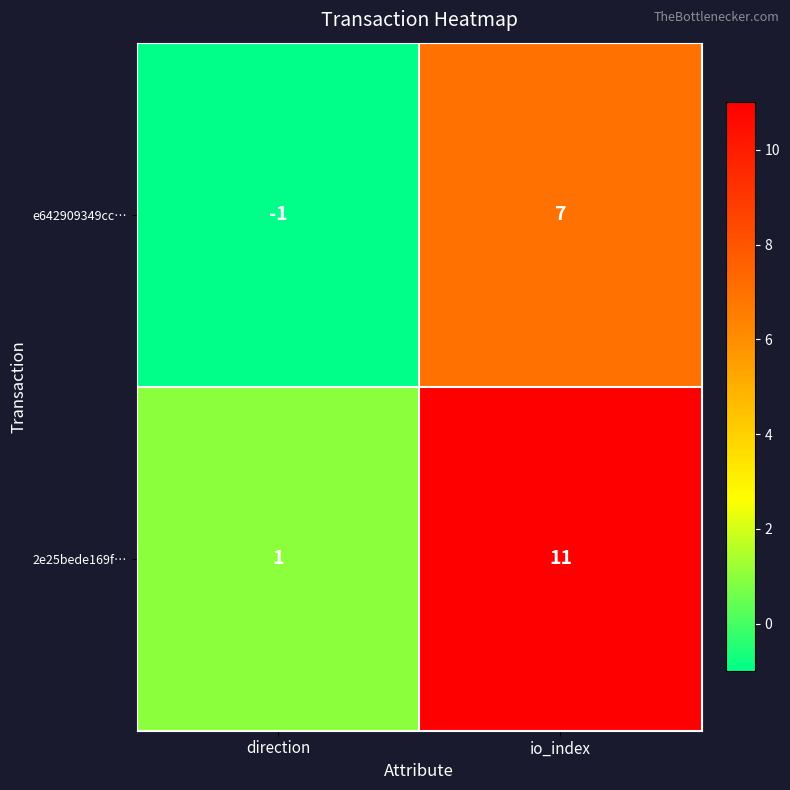

Reading right to left, extract all data points from this chart.

e642909349cc…: 7	-1
2e25bede169f…: 11	1